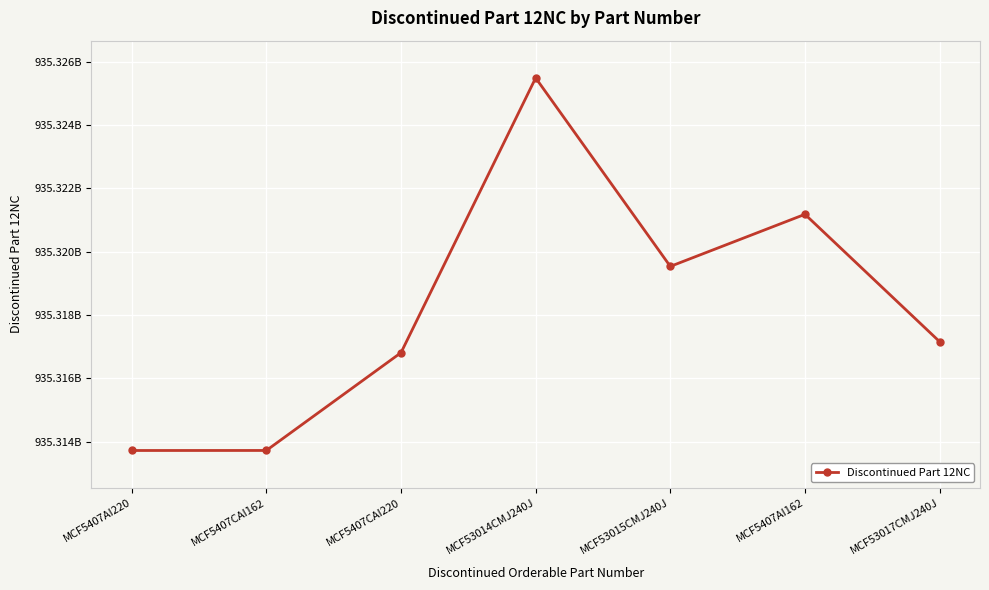

At which label does the data first exceed 935317155557?

MCF53014CMJ240J